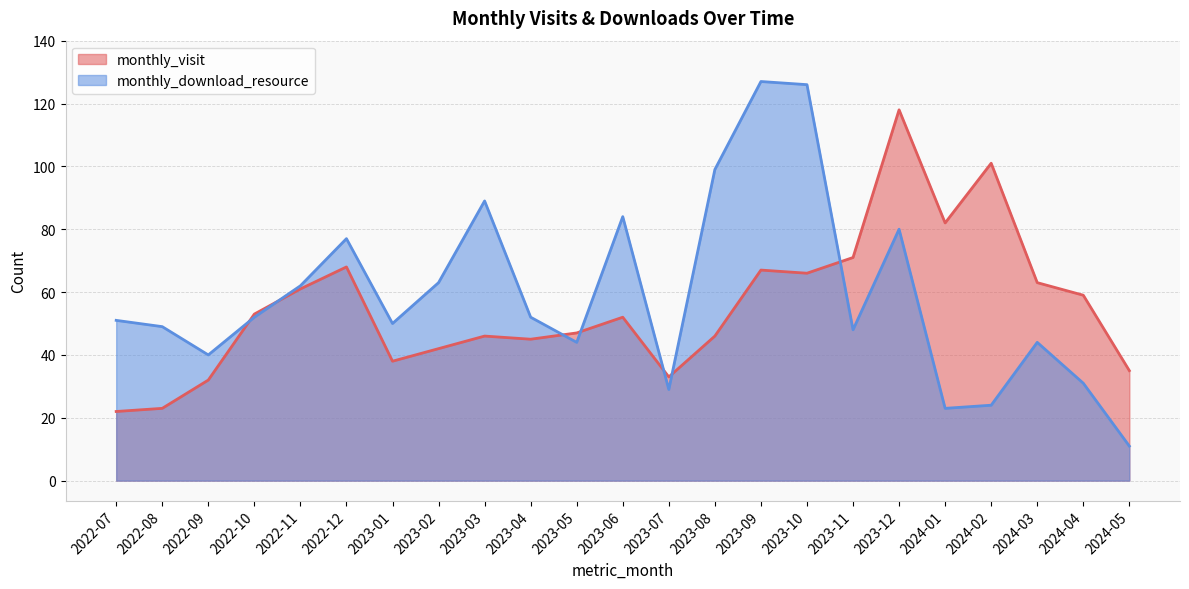

Reading right to left, list all the values displayed in this chart.

monthly_visit: 35	59	63	101	82	118	71	66	67	46	33	52	47	45	46	42	38	68	61	53	32	23	22
monthly_download_resource: 11	31	44	24	23	80	48	126	127	99	29	84	44	52	89	63	50	77	62	52	40	49	51